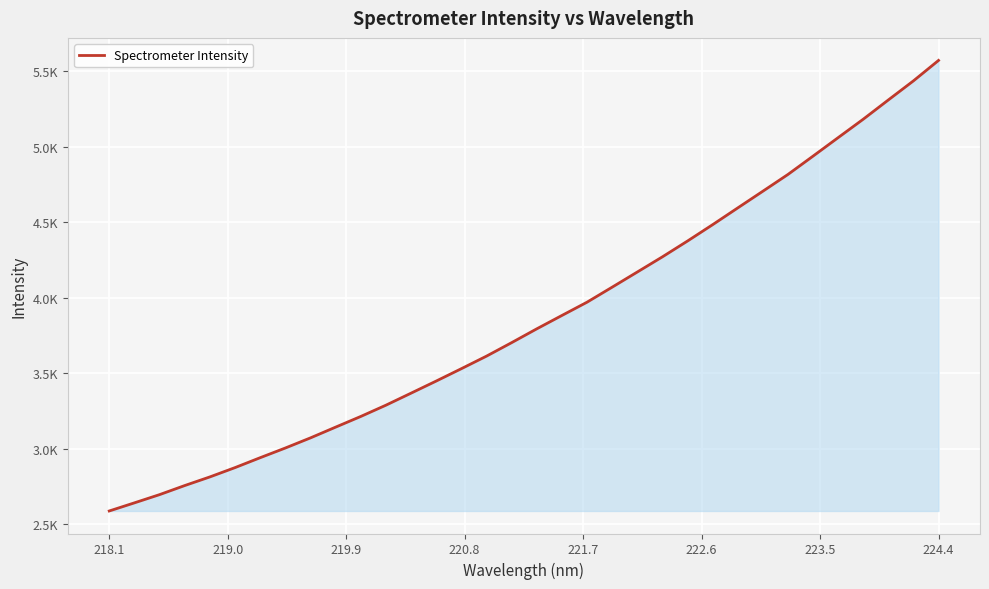

What is the difference between the maximum and minimum values?

2982.4